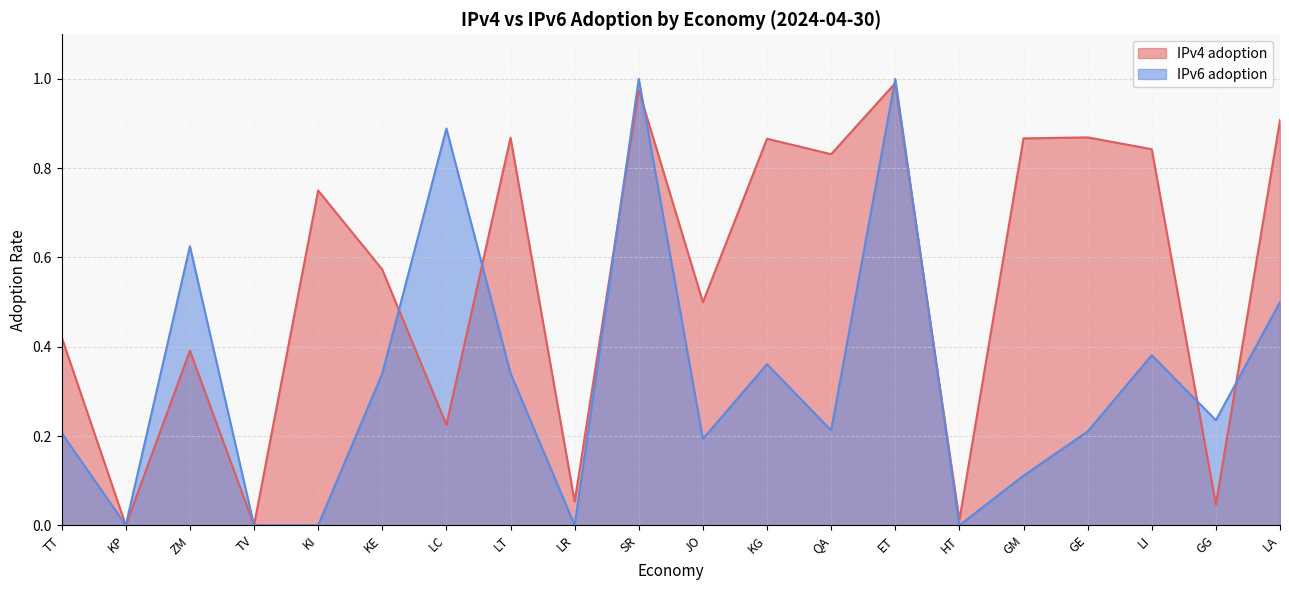

Between LR and LA, which is larger?

LA